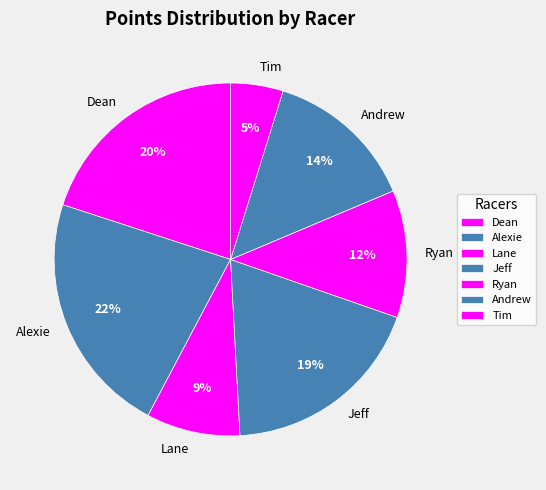

Does Dean account for over 50% of the chart?

No